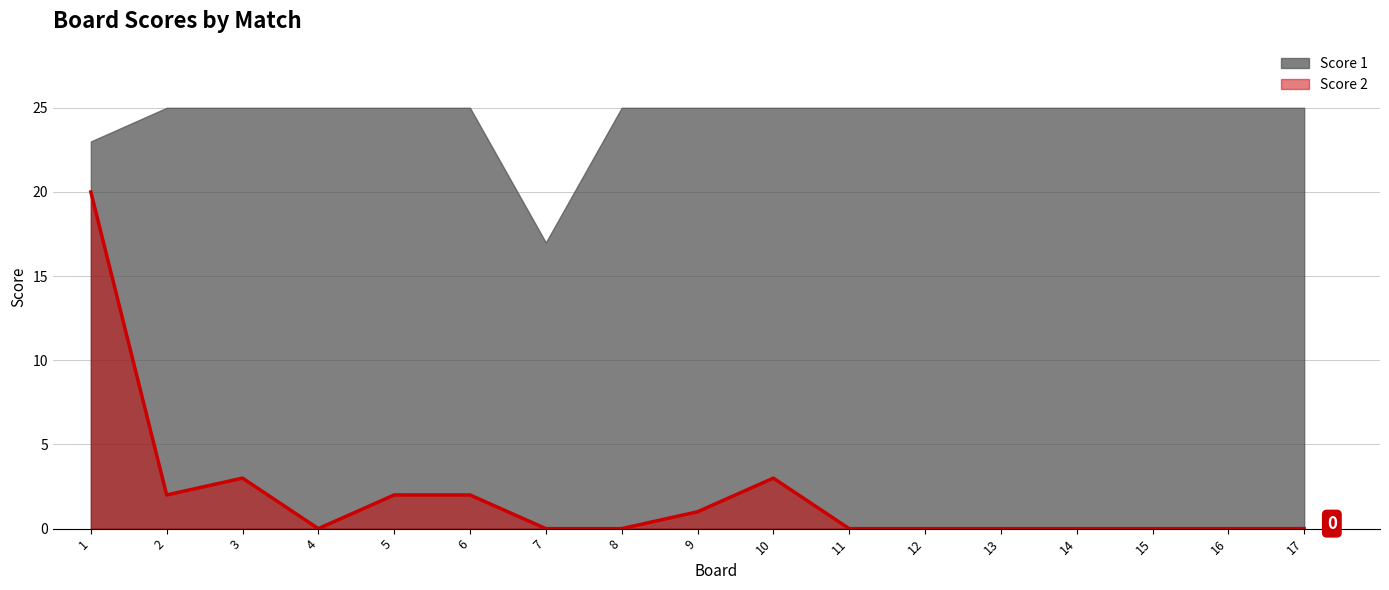

What is the average value?

2